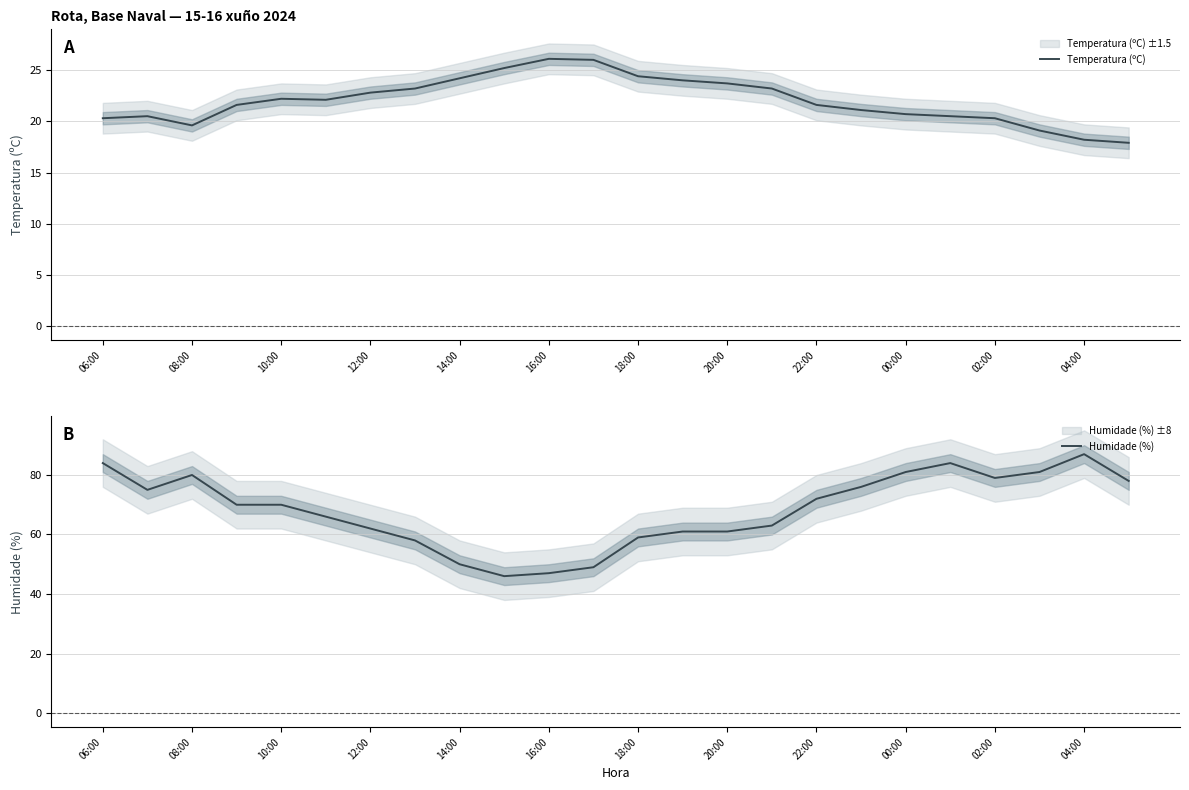

True or false: Humidade (%) has more than 0 points higher than both neighbors.

True